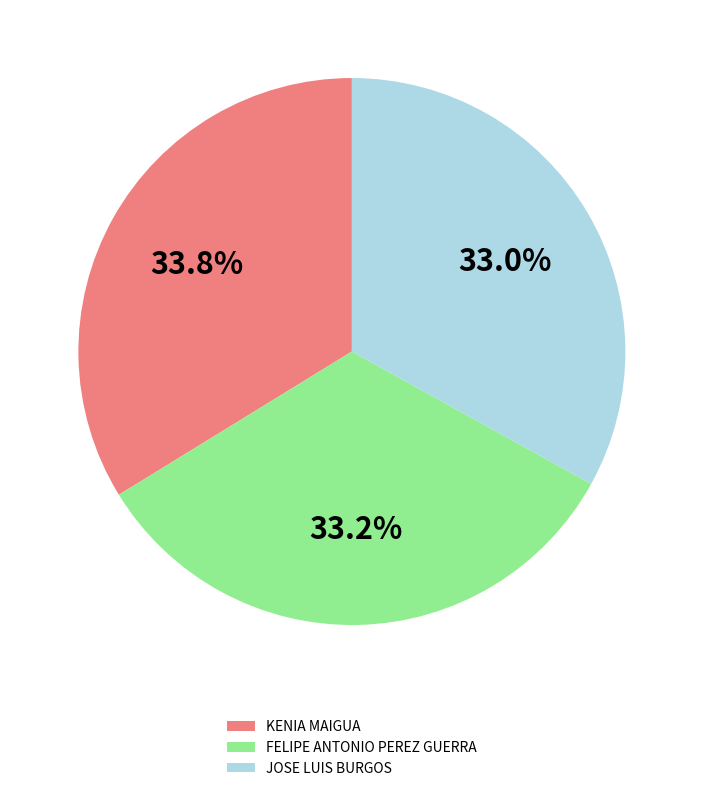

To the nearest percent, what portion does FELIPE ANTONIO PEREZ GUERRA represent?

33%